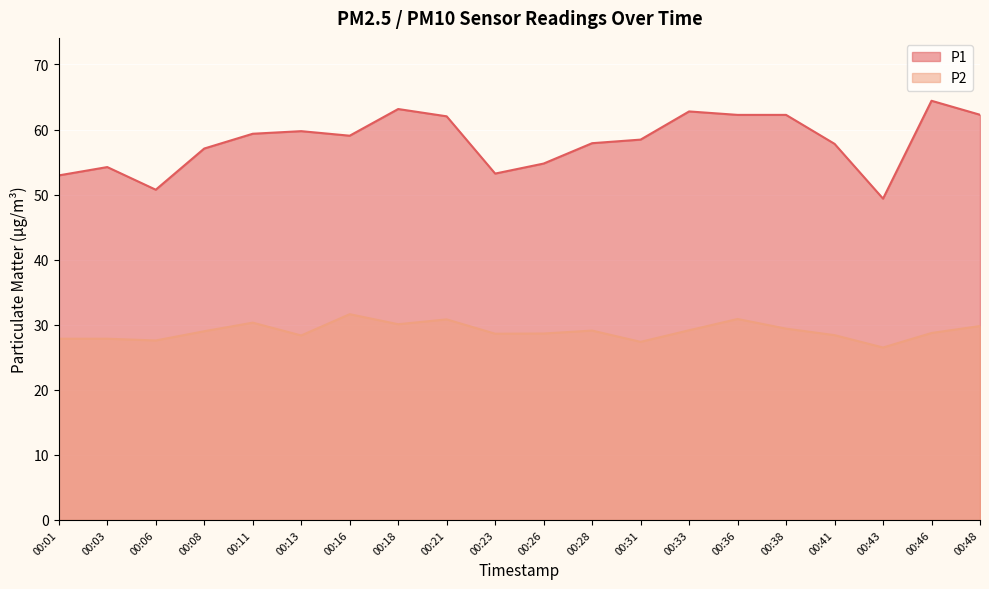

What is the minimum value for P2?

26.5